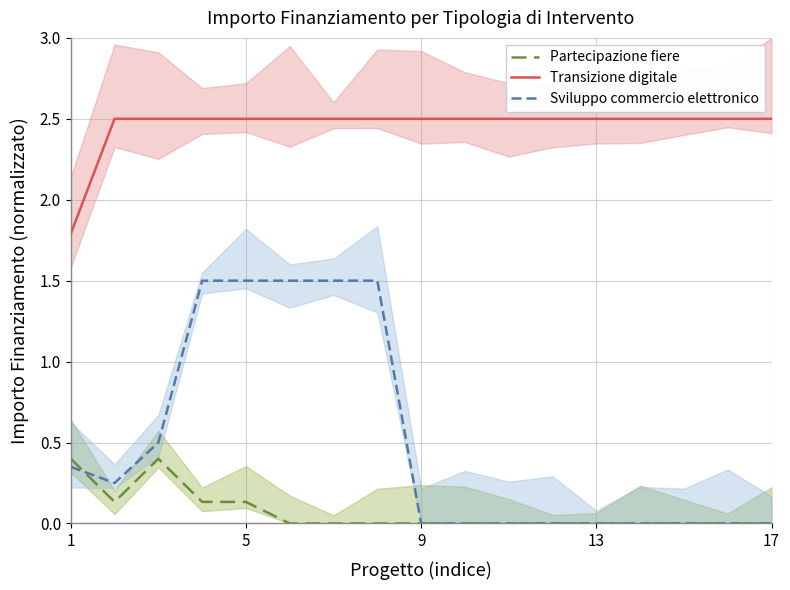

Is it true that Transizione digitale equals 2.5 at 17?

True